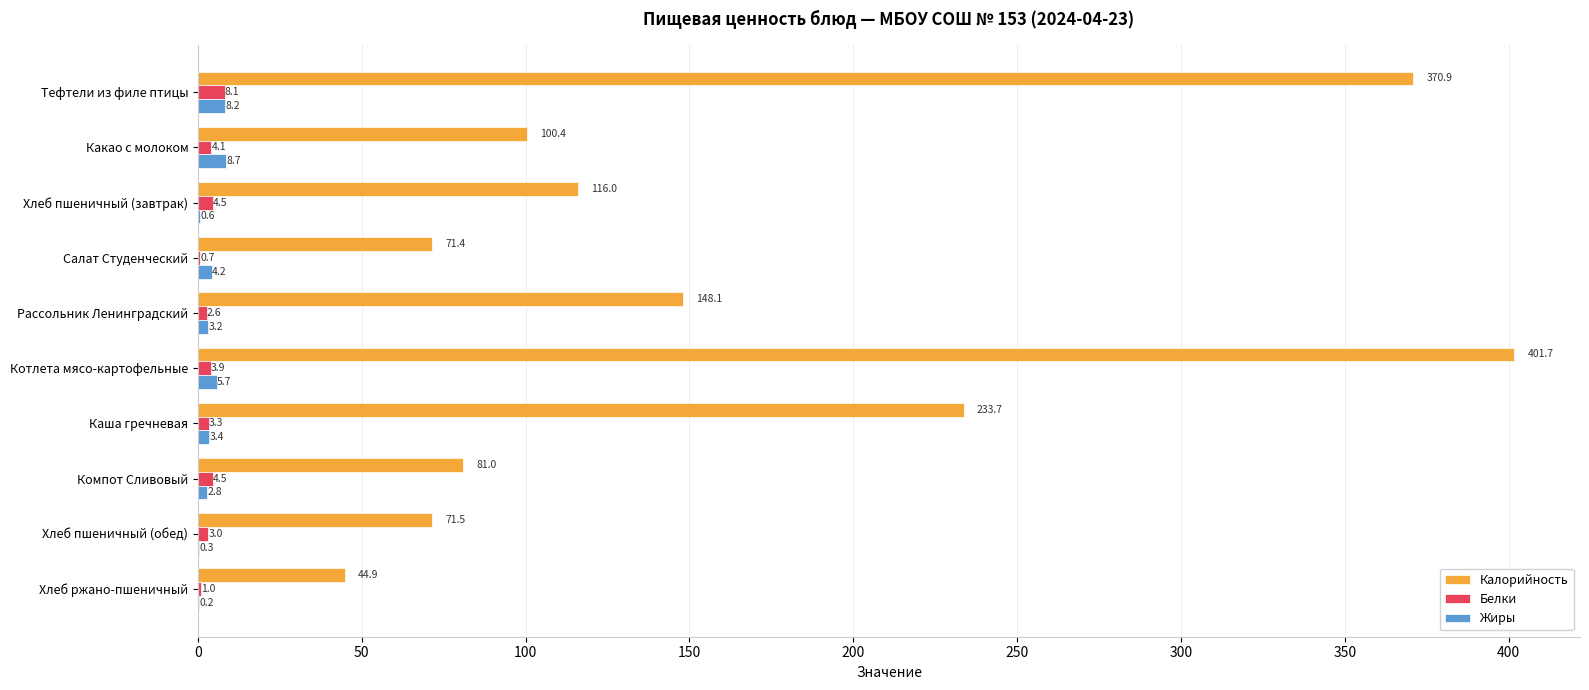

At which label does Калорийность reach its peak?

Котлета мясо-картофельные